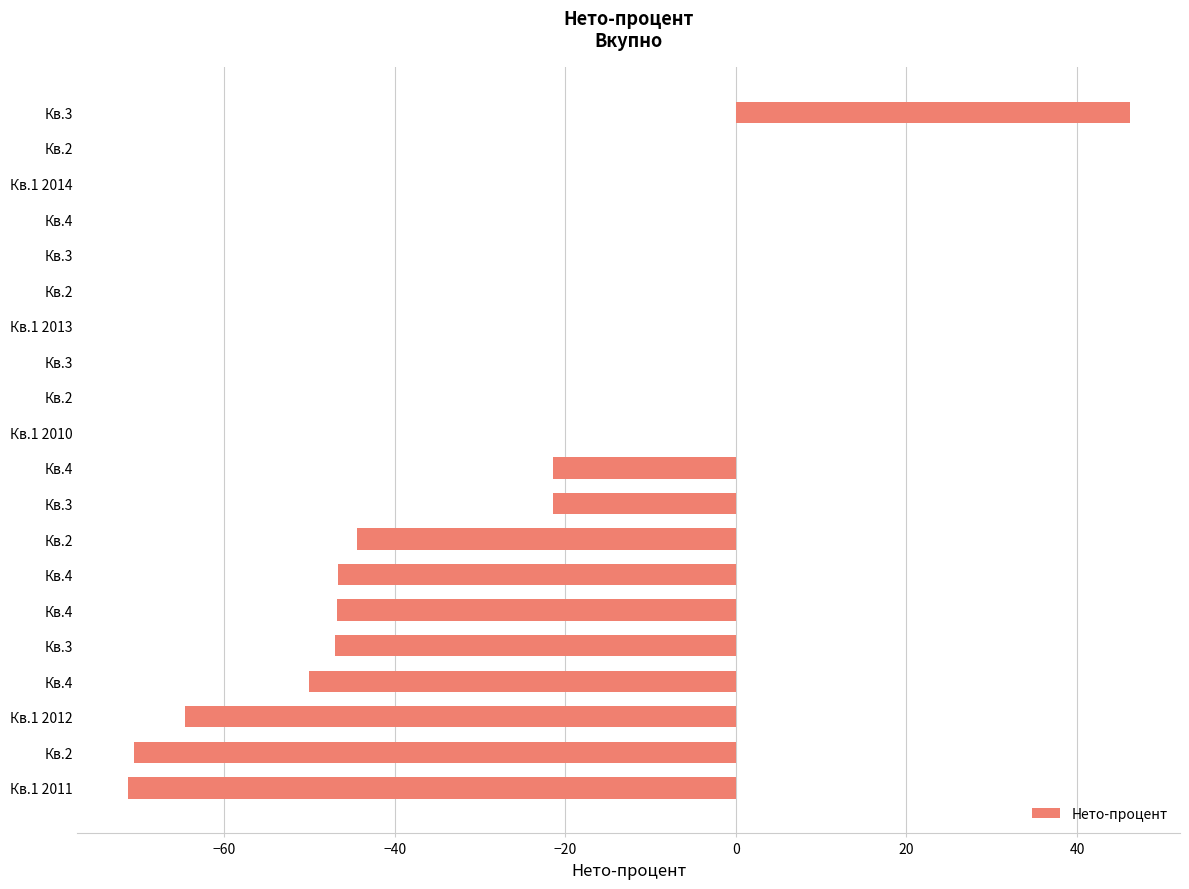

How many distinct data groups are displayed?

1